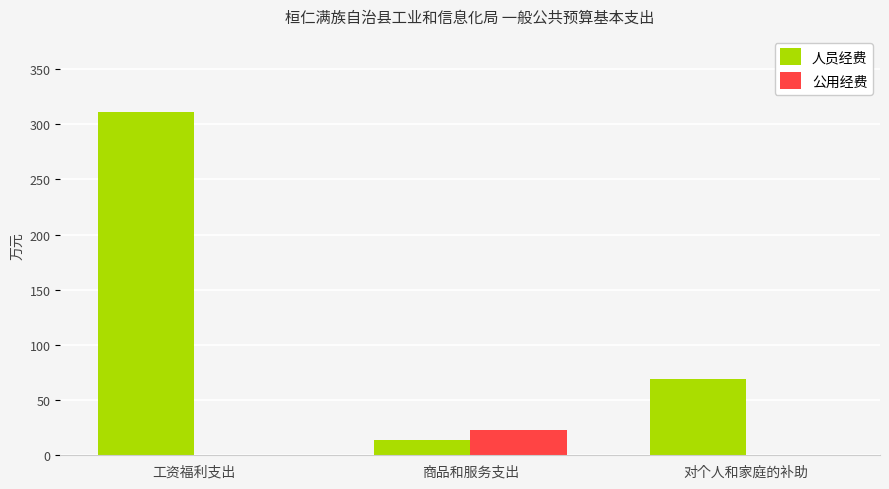

Which label corresponds to the largest value in the chart?

工资福利支出